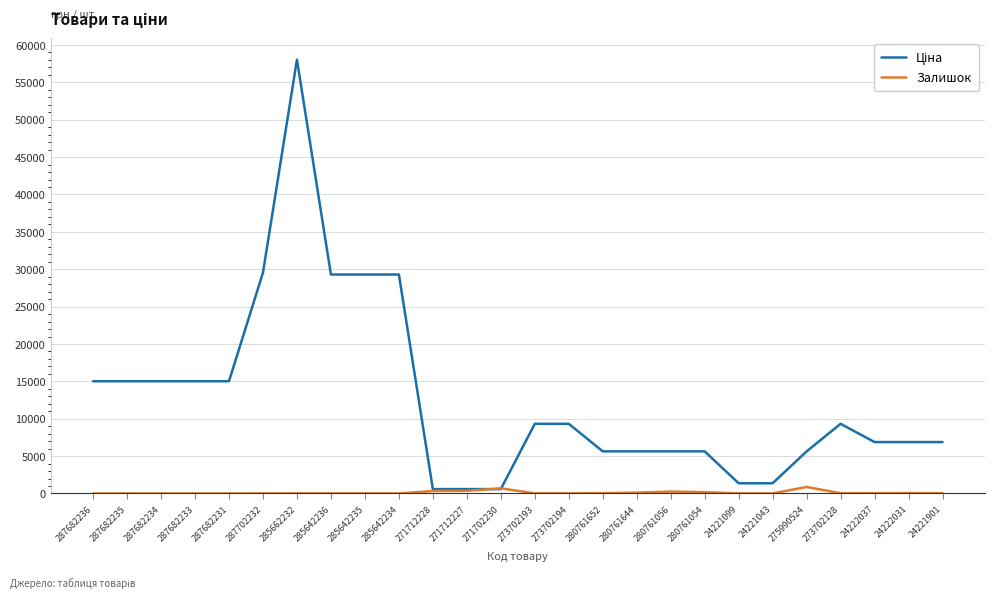

At which category does the chart reach its peak across all series?

285662232